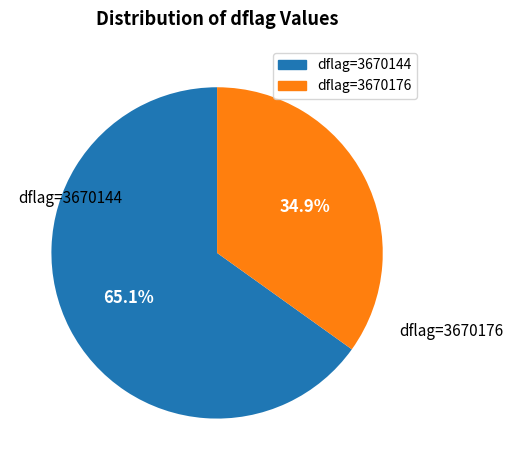

Which category accounts for the majority?

dflag=3670144